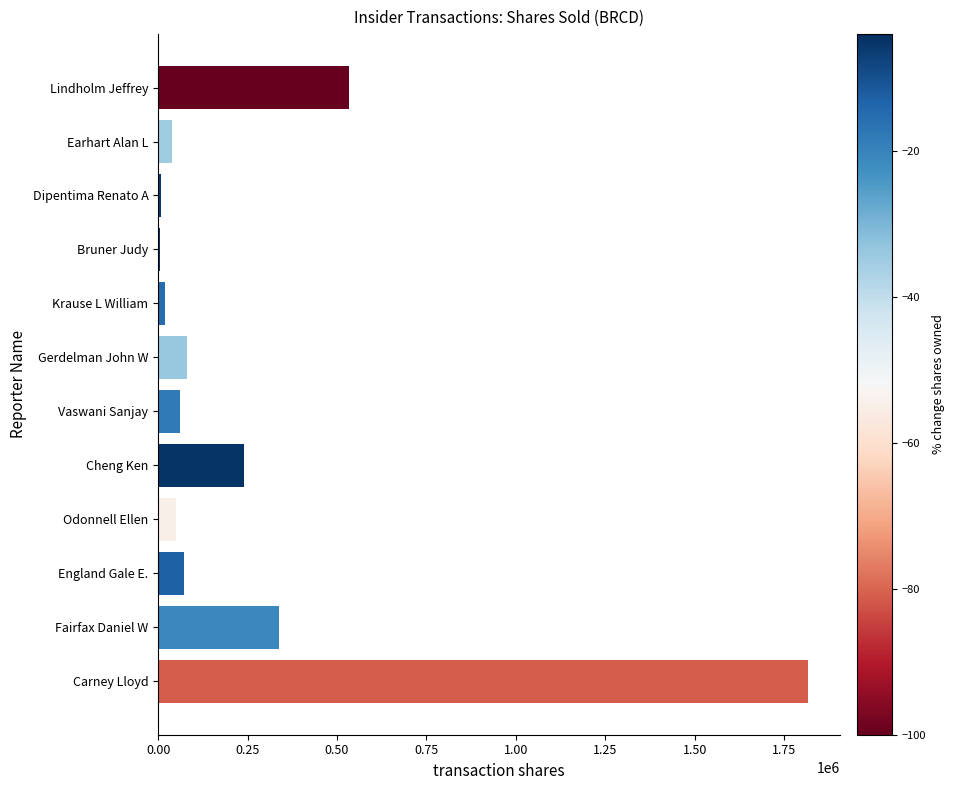

The value at Lindholm Jeffrey is 534628. True or false?

True